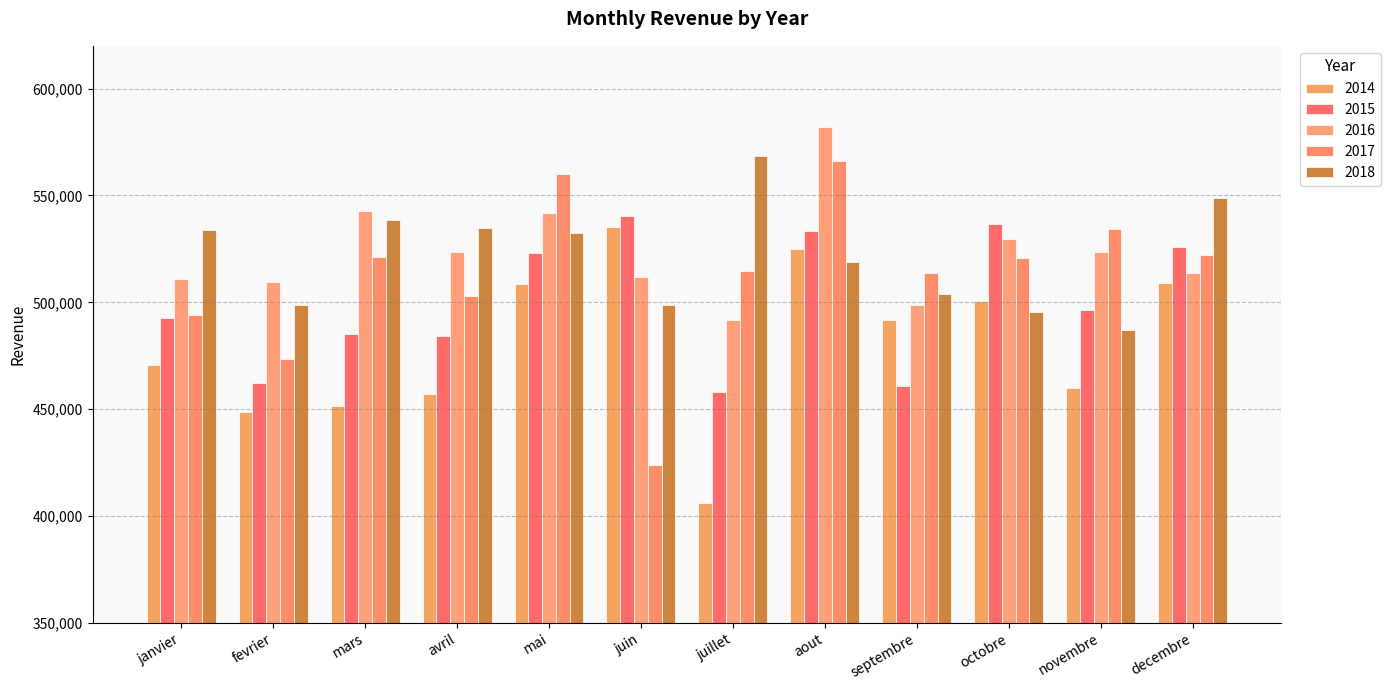

What are all the series names shown in the legend?

2014, 2015, 2016, 2017, 2018